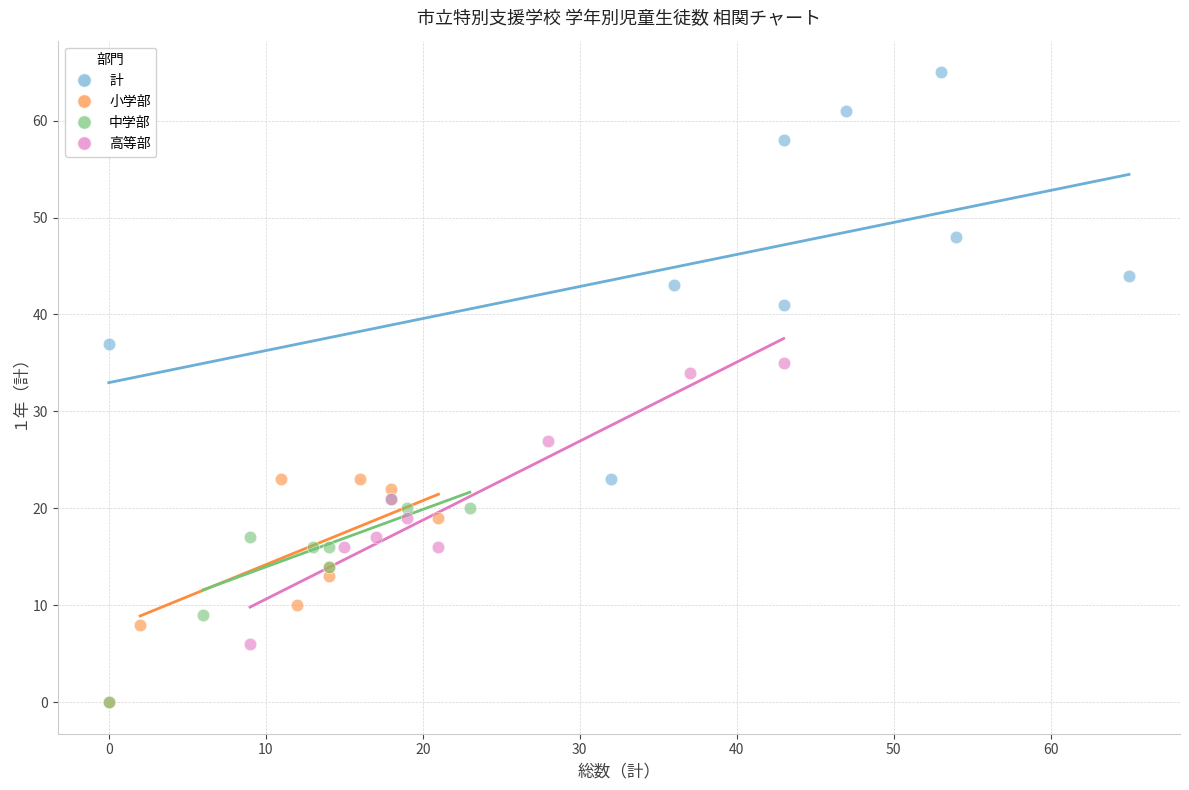

Which series has the widest spread of Y values?

計